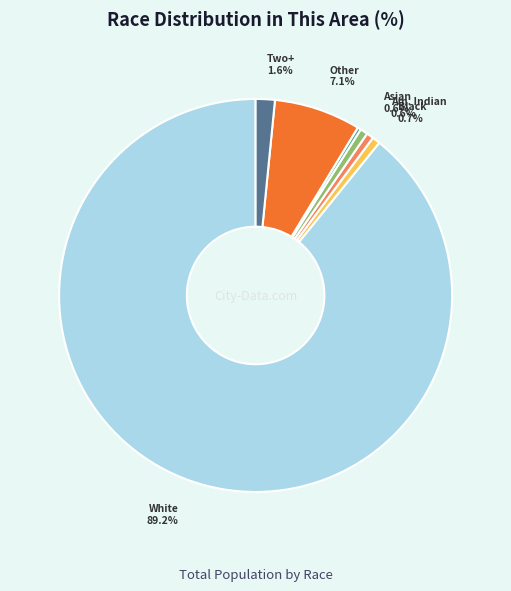

Is there a majority slice in this chart?

Yes